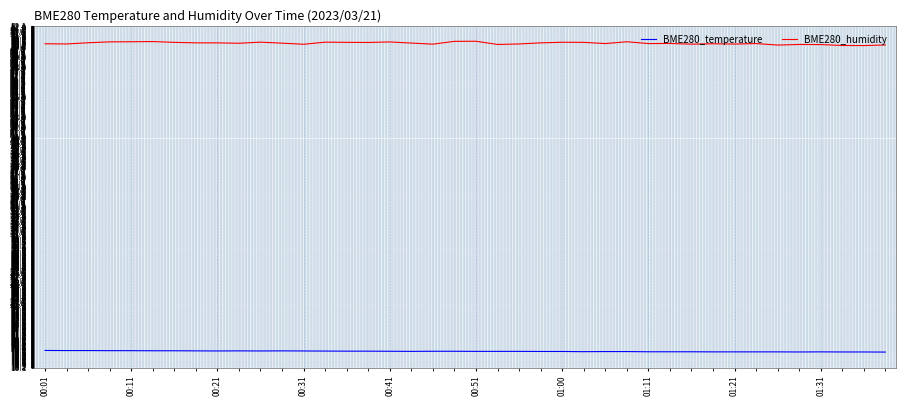

List the series in order of their peak value, highest first.

BME280_humidity, BME280_temperature